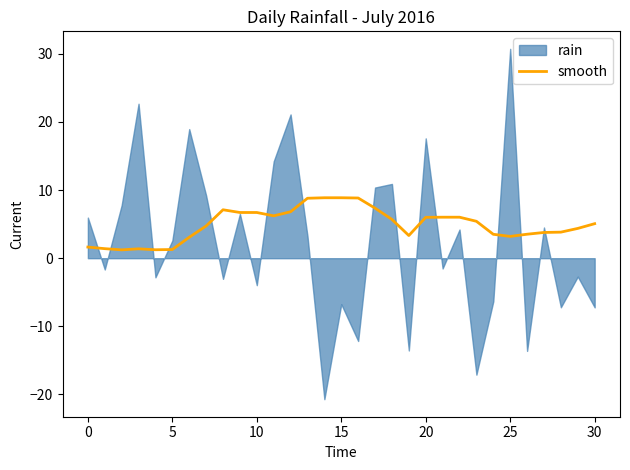

What is the lowest value of the smooth series?

1.2